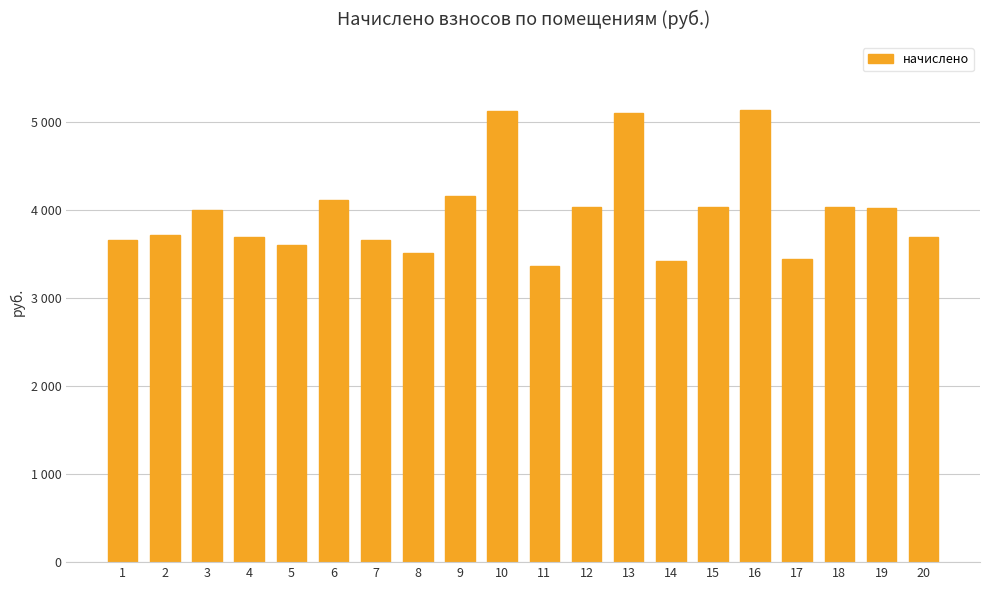

What is the value of the 7th bar from the left?

3659.8